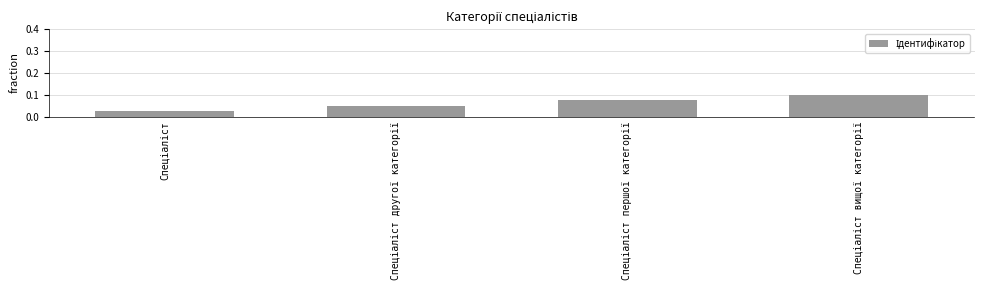

Are the bars horizontal?

No